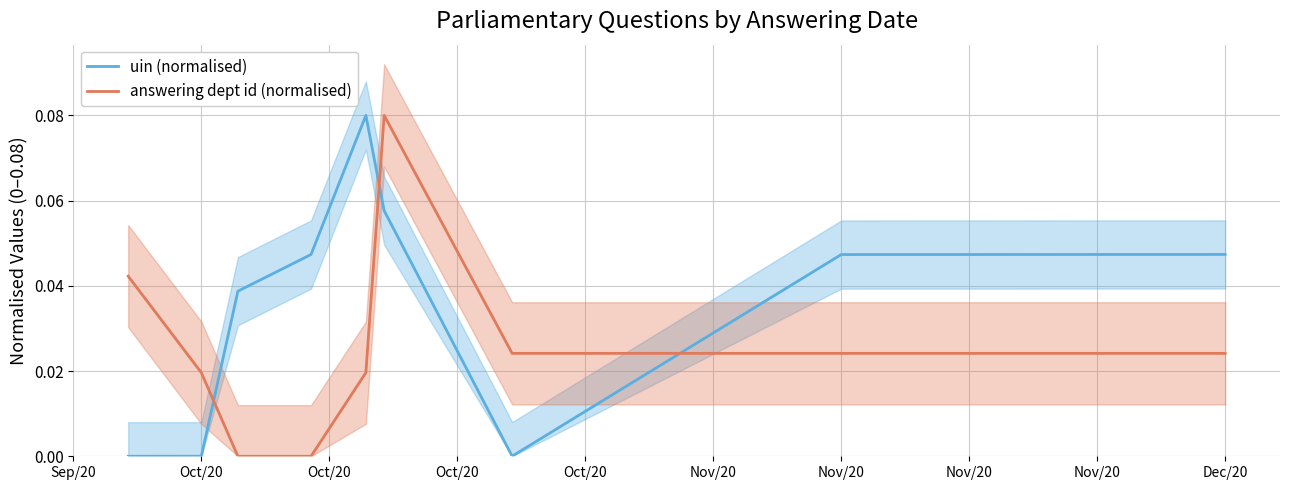

True or false: uin (normalised) and answering dept id (normalised) cross at least once.

True